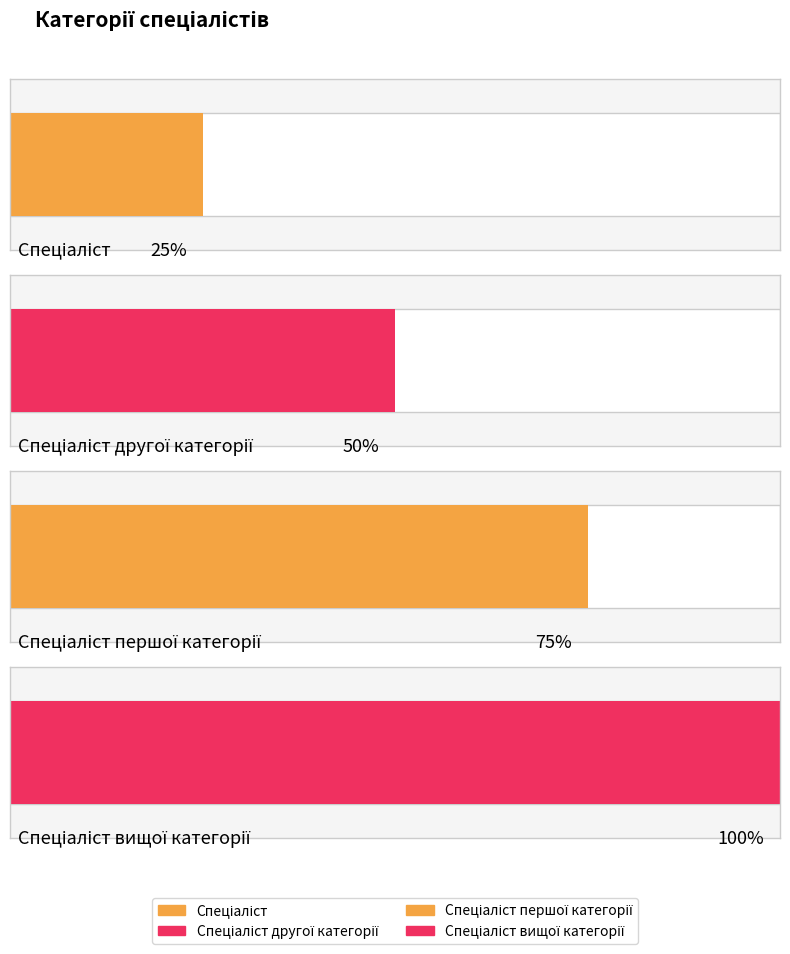

Rank the categories by value from lowest to highest.

Спеціаліст, Спеціаліст другої категорії, Спеціаліст першої категорії, Спеціаліст вищої категорії